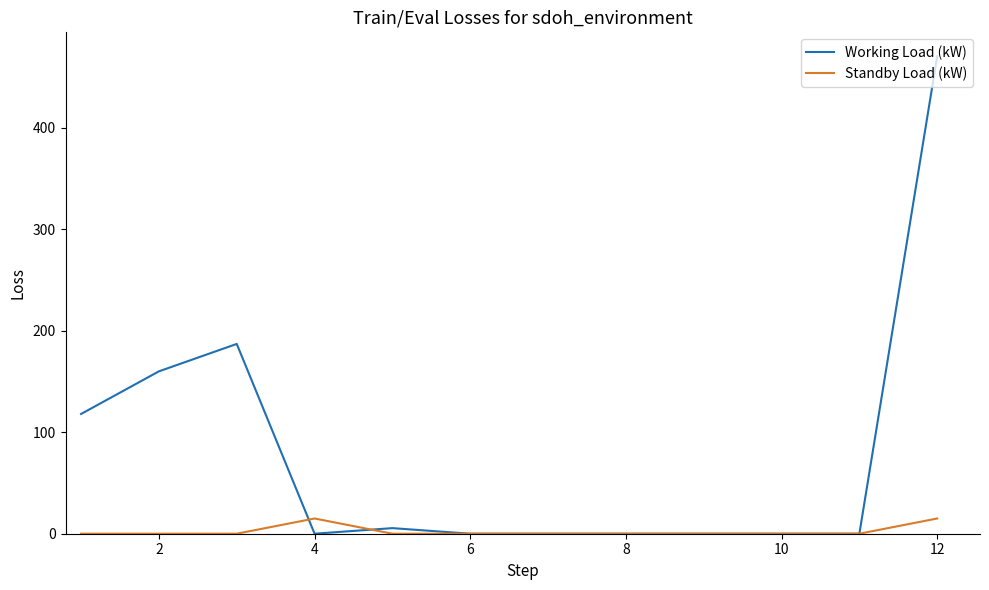

Count the number of data series in this chart.

2